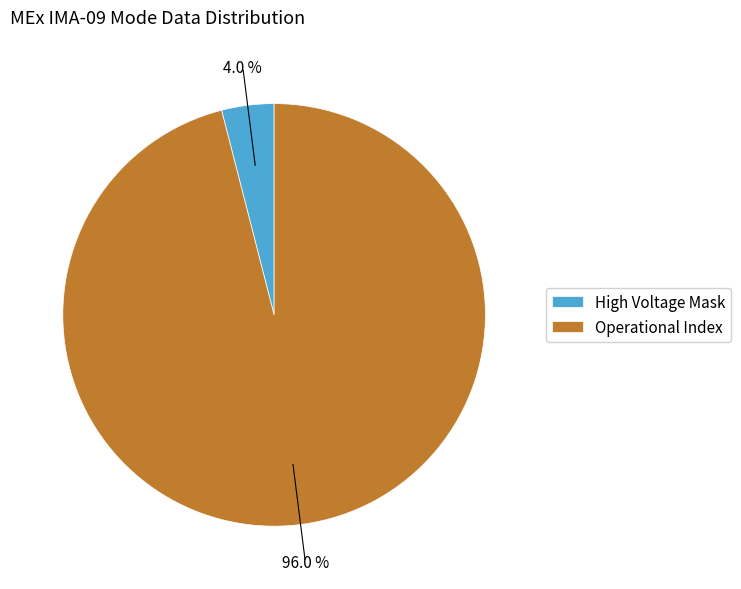

Between Operational Index and High Voltage Mask, which is larger?

Operational Index